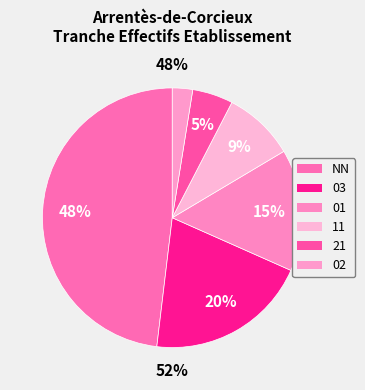

Which has a higher value, 03 or 21?

03